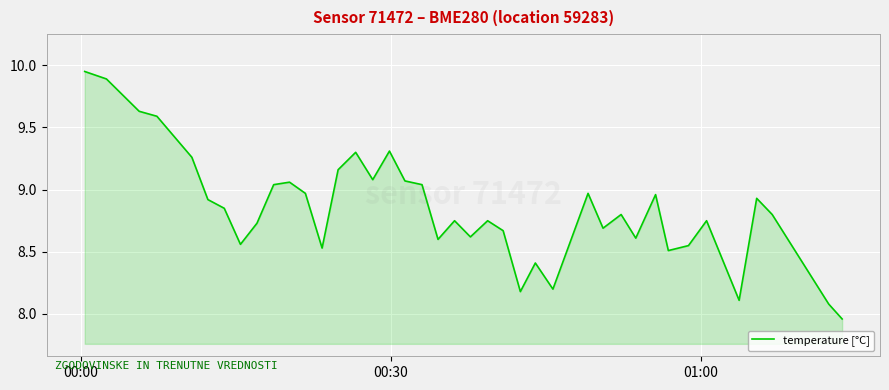

How many categories are shown in the chart?

40